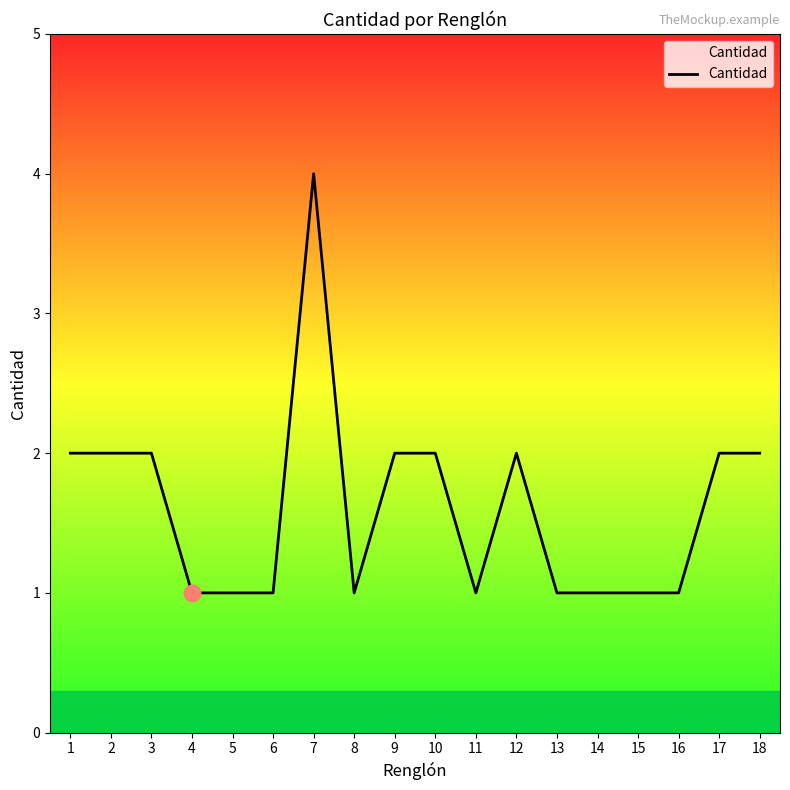

What is the ratio of the value at 8 to the value at 13?

1.0